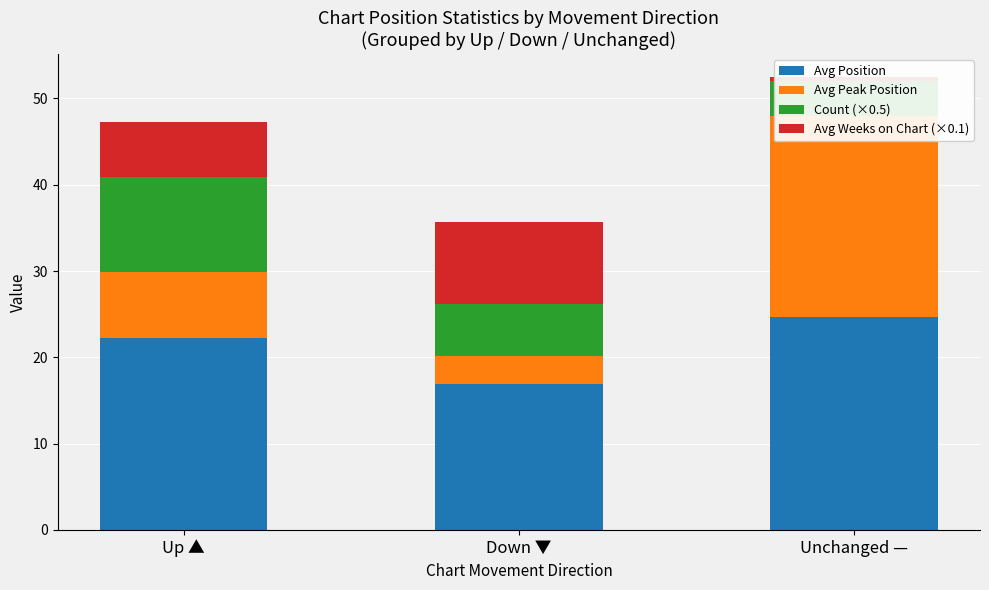

What is the difference between the highest and lowest values at Up ▲?

15.9